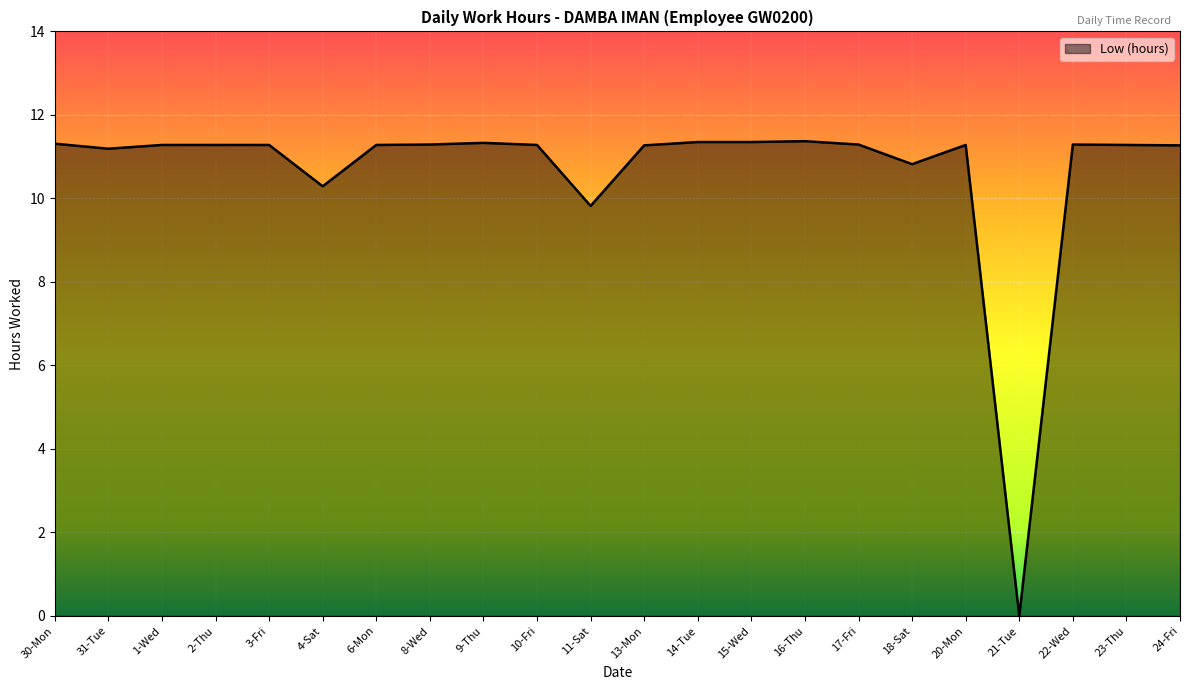

True or false: the data shows 11.3 at 23-Thu.

True